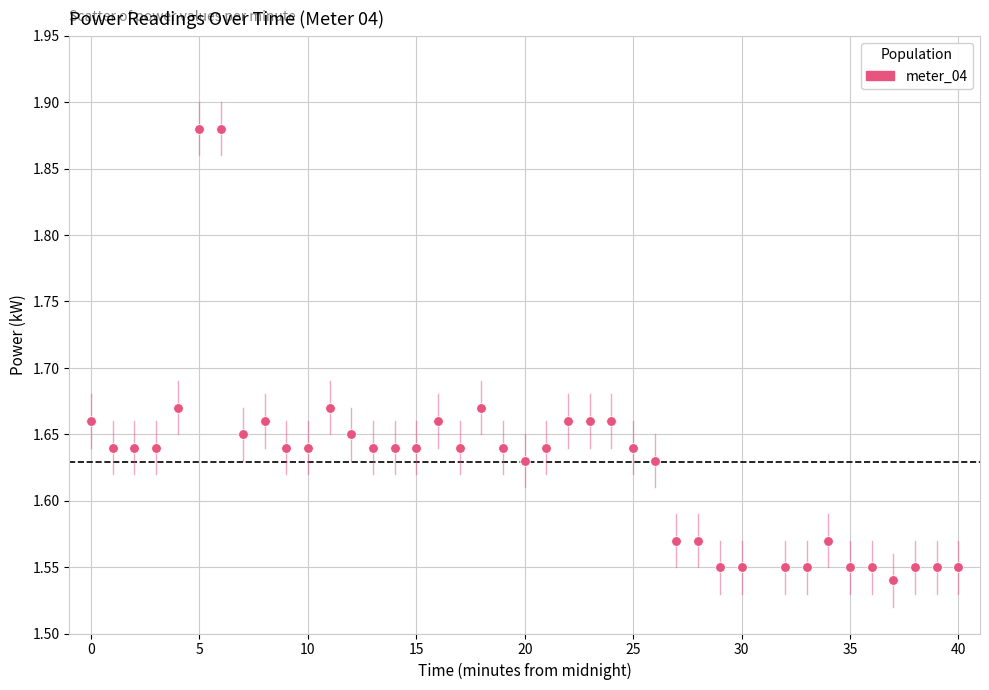

What is the range of X values (max minus min)?

40.0